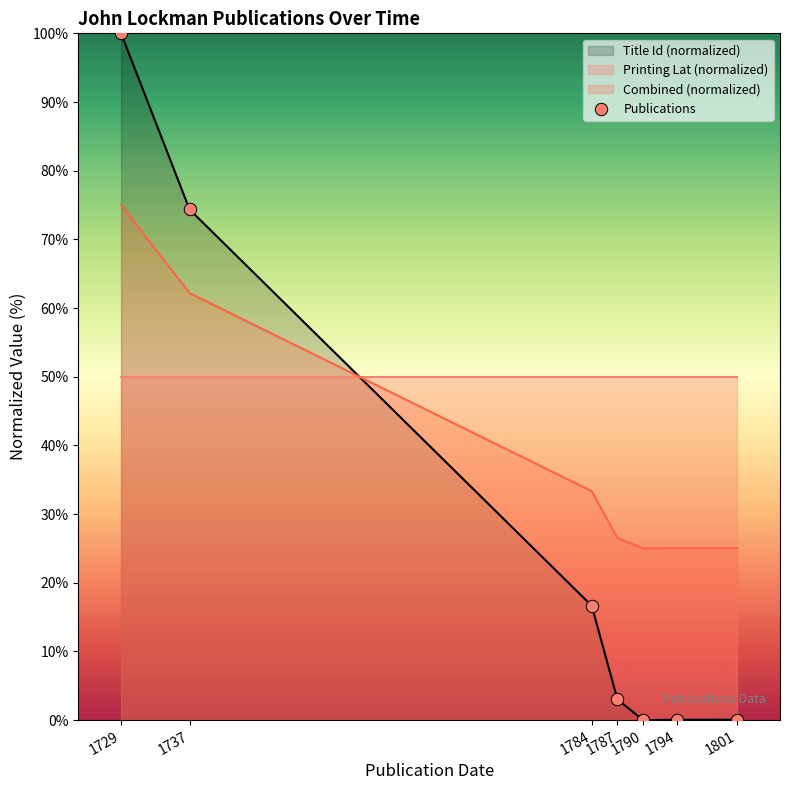

Which has a higher value, 1790 or 1787?

1787